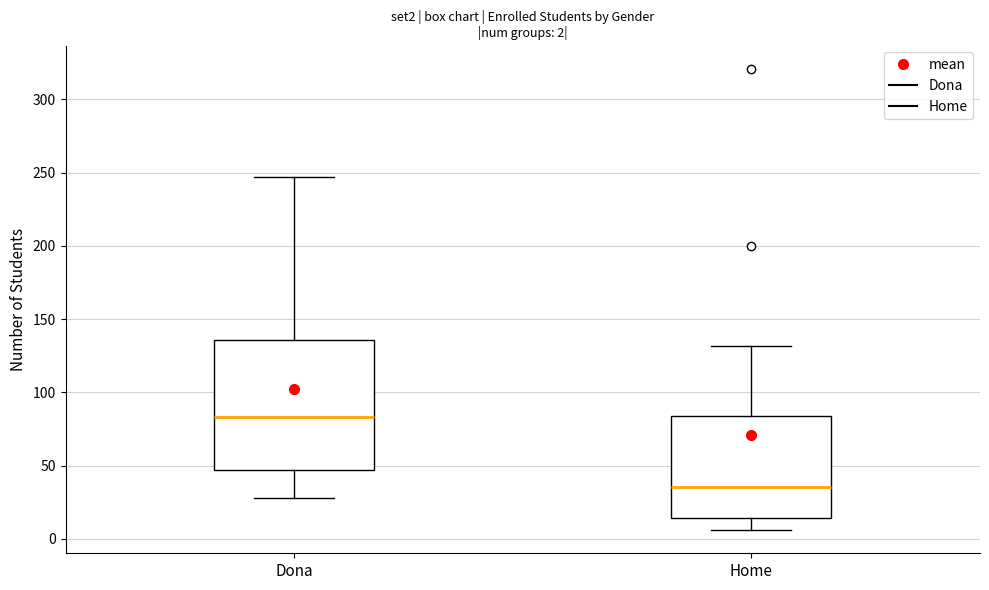

Comparing the boxes themselves (not the whiskers), which one is the tallest?

Dona